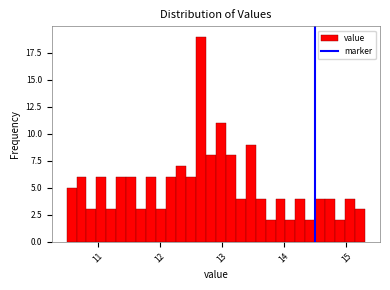

Read against the x-axis, roughly where is the centre of the tallest bar?

12.7